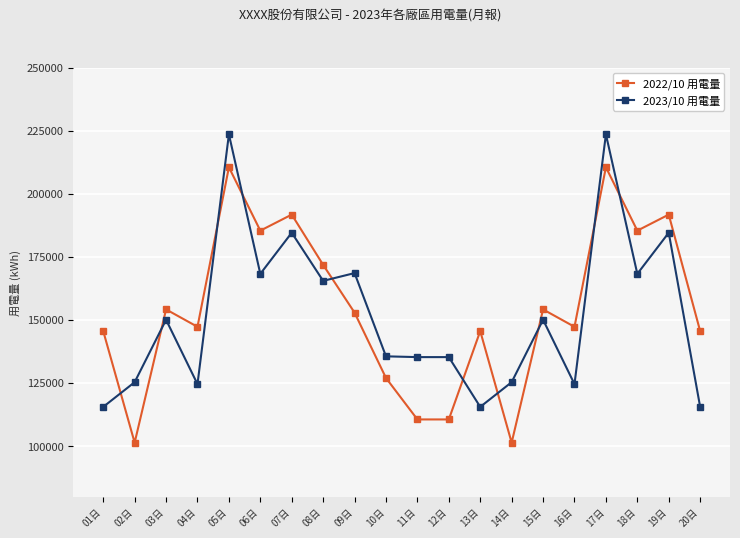

What is the difference between the highest and lowest values at 08日?

6339.0